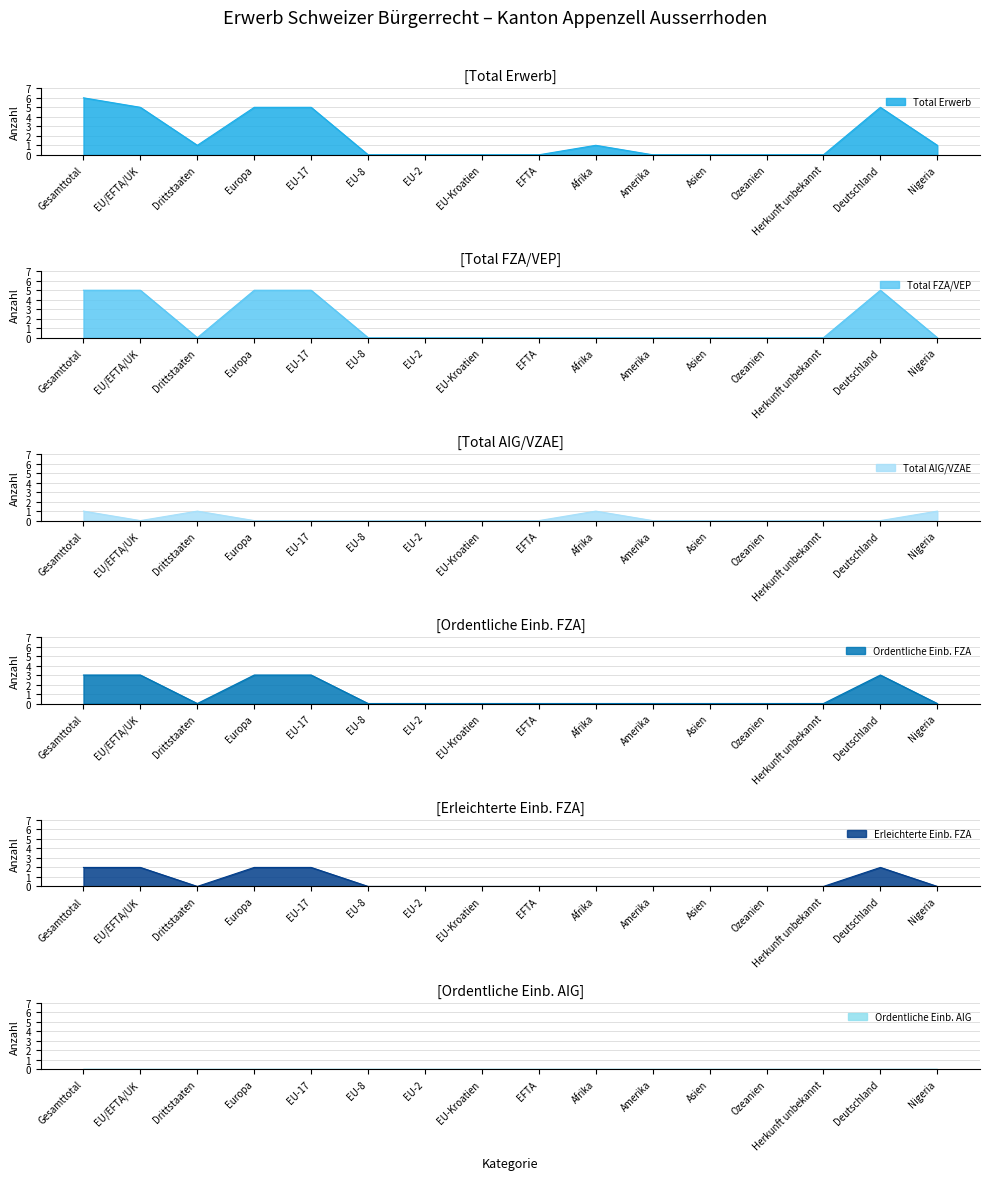

Which has a higher value, EU/EFTA/UK or Europa?

EU/EFTA/UK